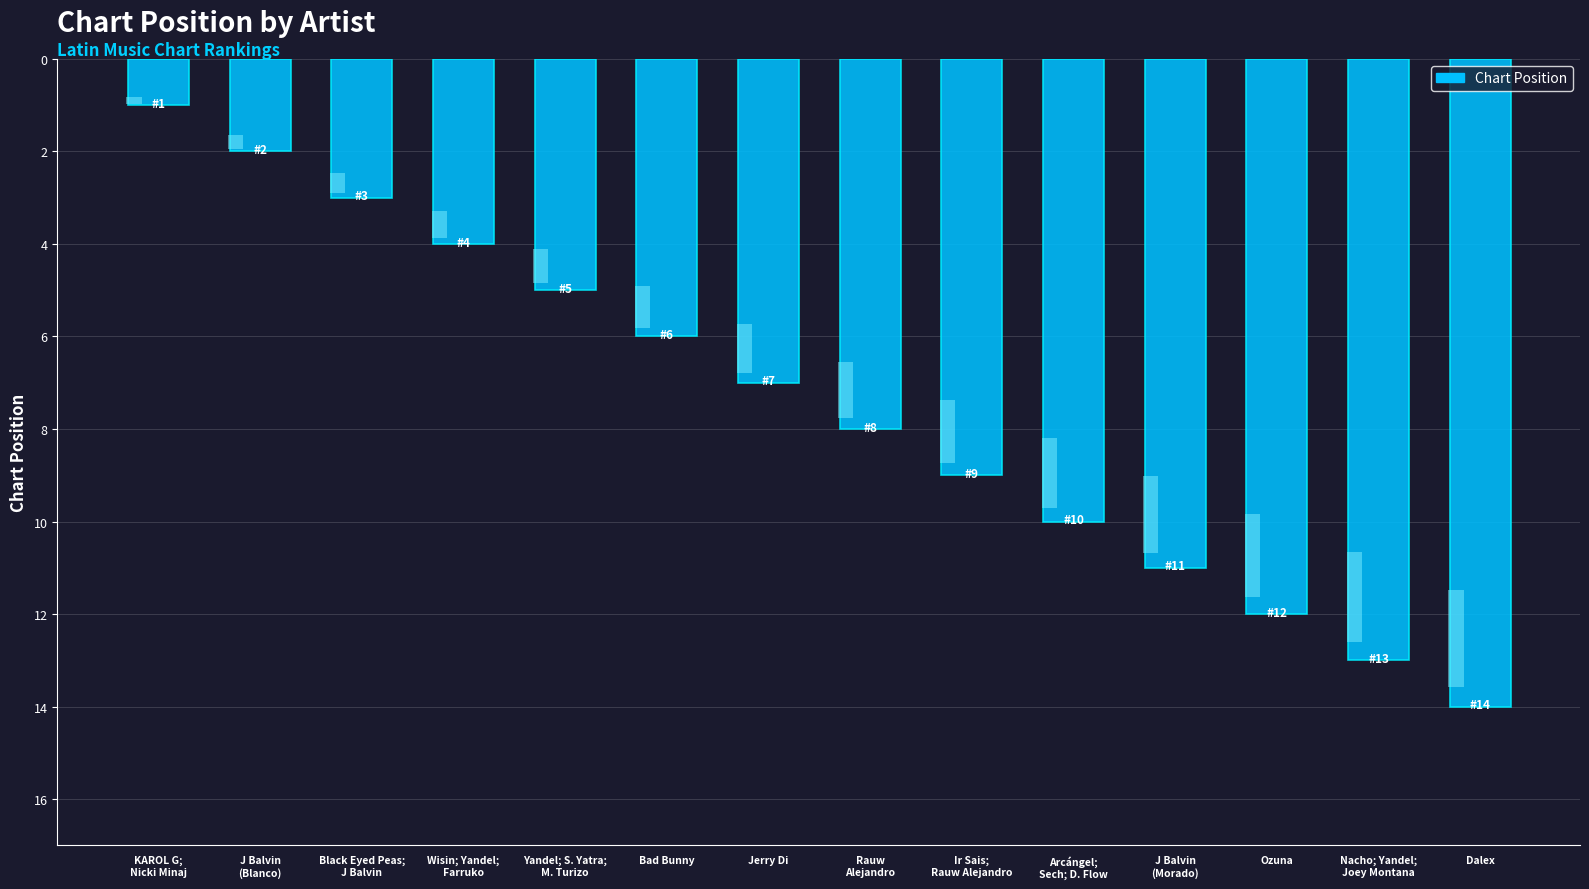

What is the average value?

8